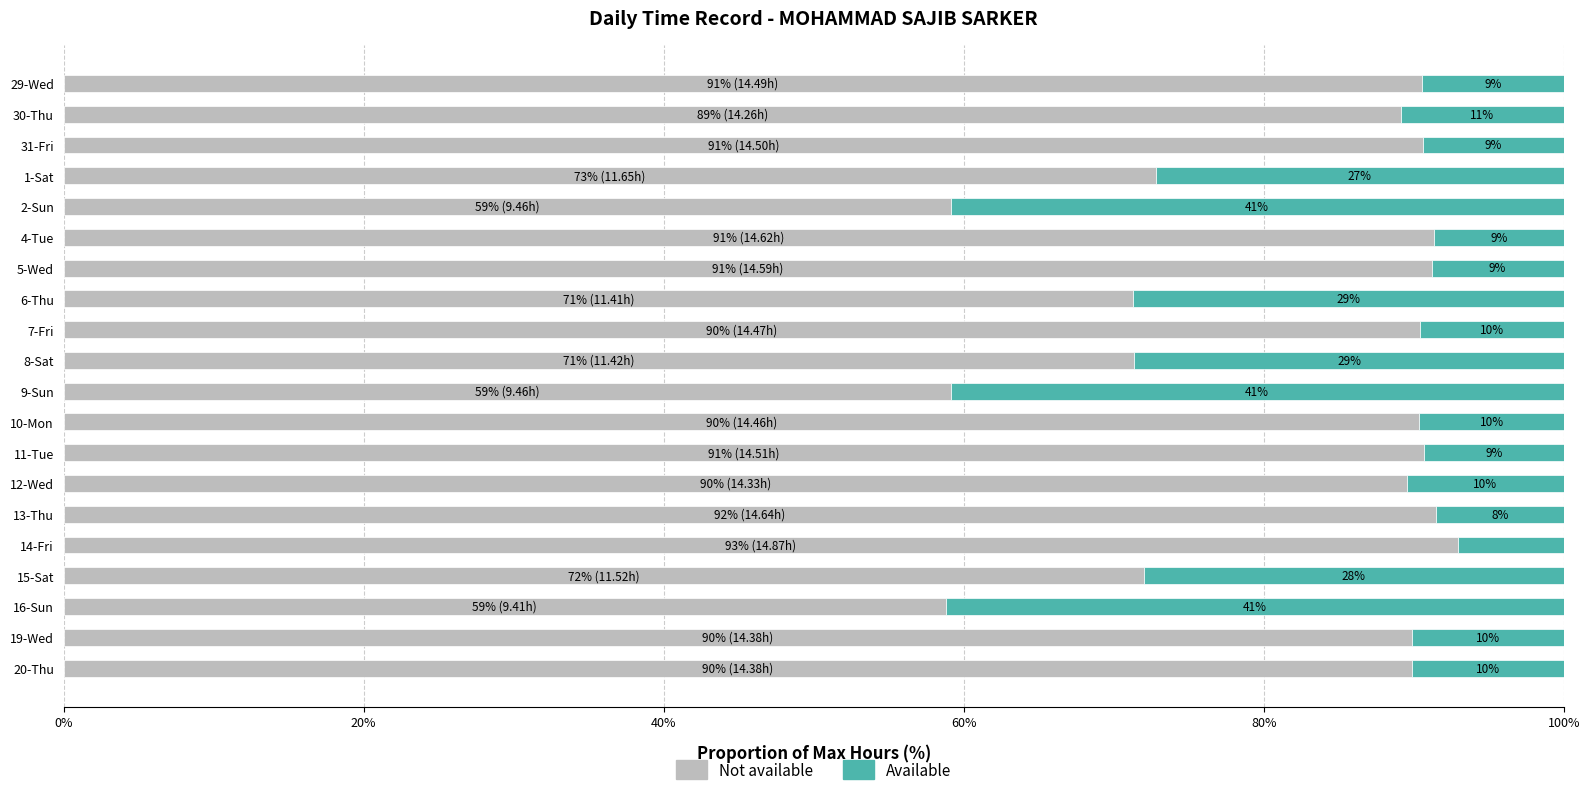

What is the difference between the maximum and minimum values in the Not available series?

34.1